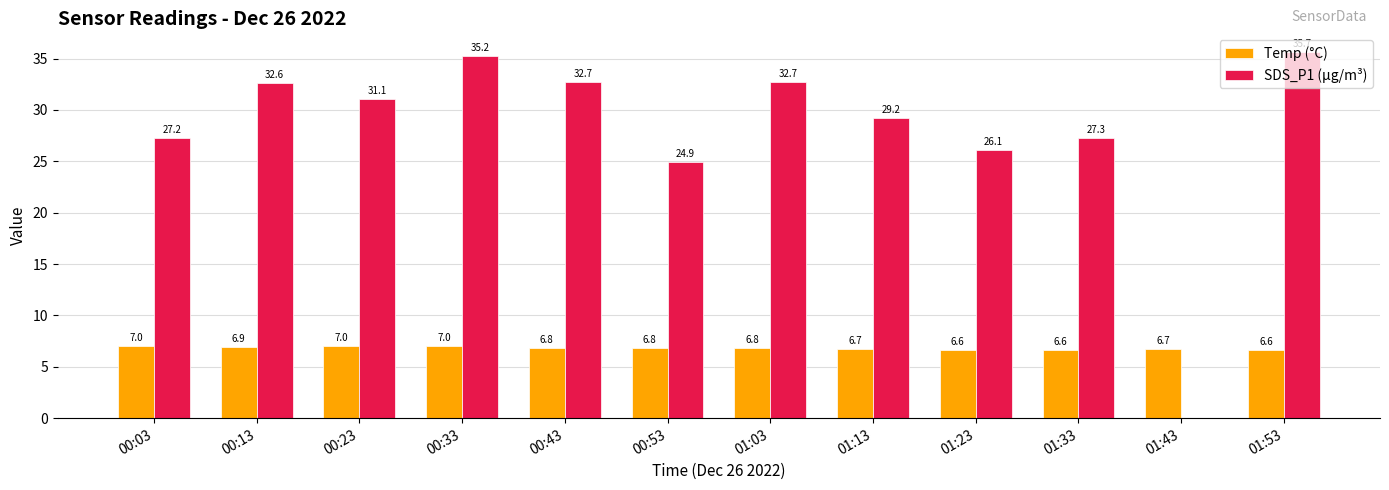

What is the average value of the Temp (°C) series?

6.8